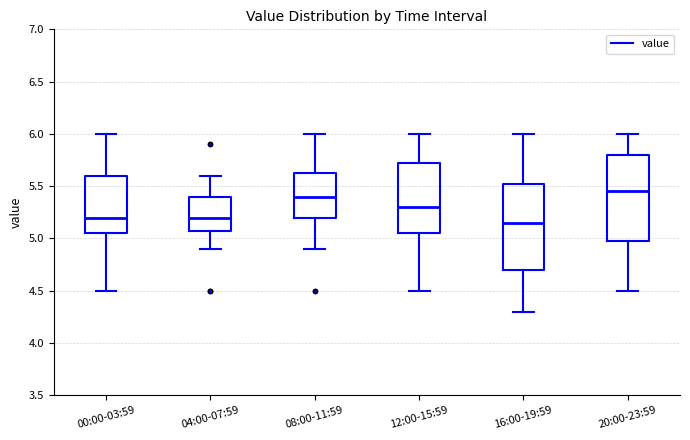

Reading left to right, transcribe this box plot: for each box, give where its median line is, the range the box spans, and where its two whiskers end, as read against the y-axis. The values are not printed on the chart, so give them approximately, as read against the axis.

00:00-03:59: median 5.20, box 5.05 to 5.60, whiskers 4.50 to 6.00
04:00-07:59: median 5.20, box 5.10 to 5.40, whiskers 4.90 to 5.60
08:00-11:59: median 5.40, box 5.20 to 5.65, whiskers 4.90 to 6.00
12:00-15:59: median 5.30, box 5.05 to 5.75, whiskers 4.50 to 6.00
16:00-19:59: median 5.15, box 4.70 to 5.55, whiskers 4.30 to 6.00
20:00-23:59: median 5.45, box 5.00 to 5.80, whiskers 4.50 to 6.00